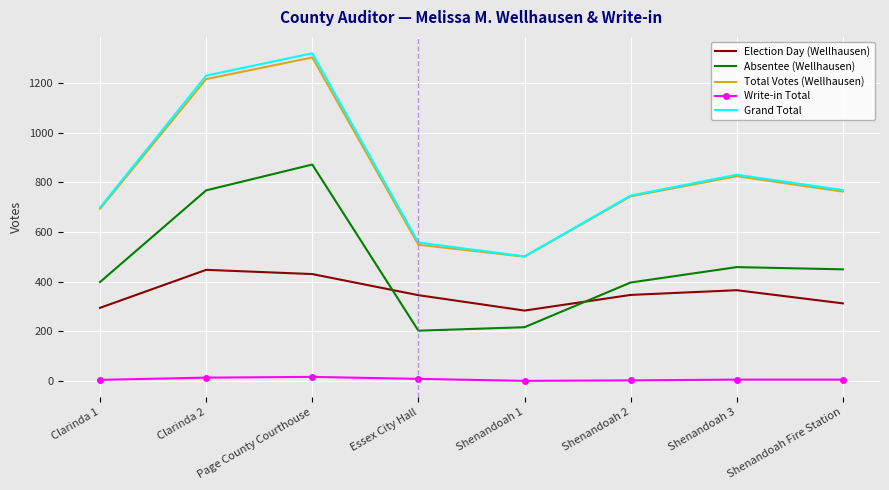

At which category does the chart reach its peak across all series?

Page County Courthouse